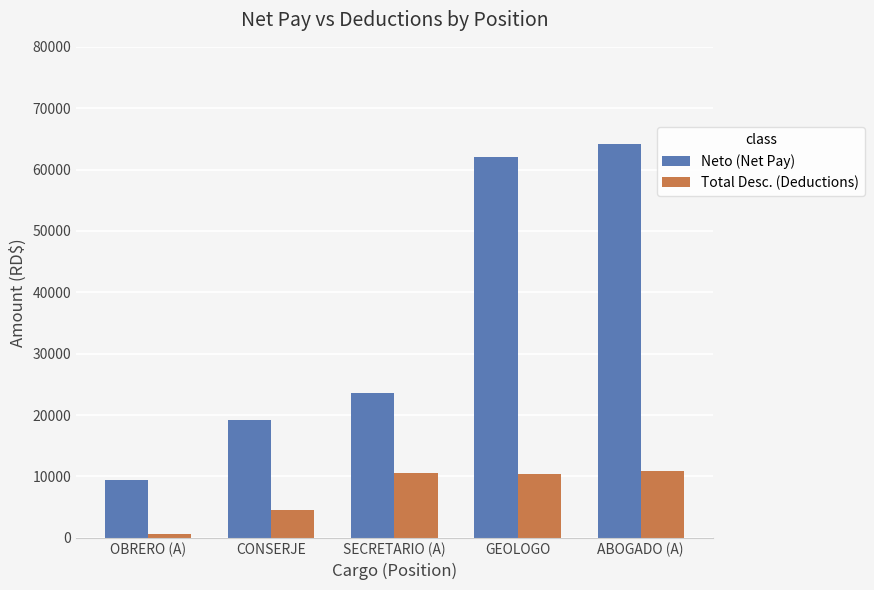

Which series changed the most between OBRERO (A) and GEOLOGO?

Neto (Net Pay)